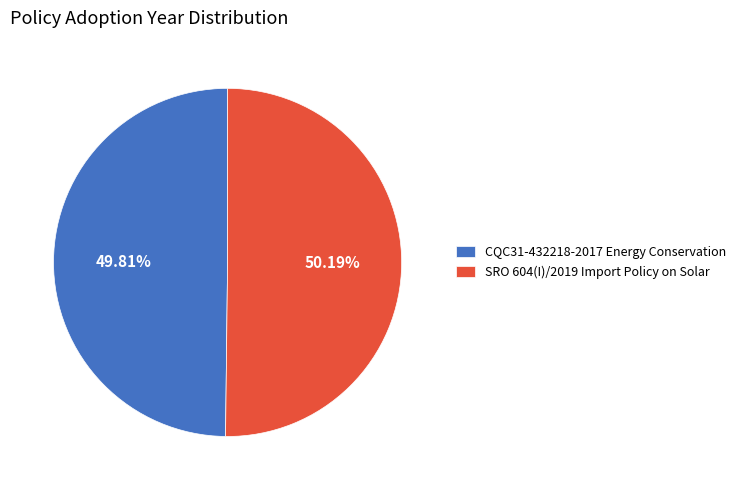

Count the number of slices in the pie.

2